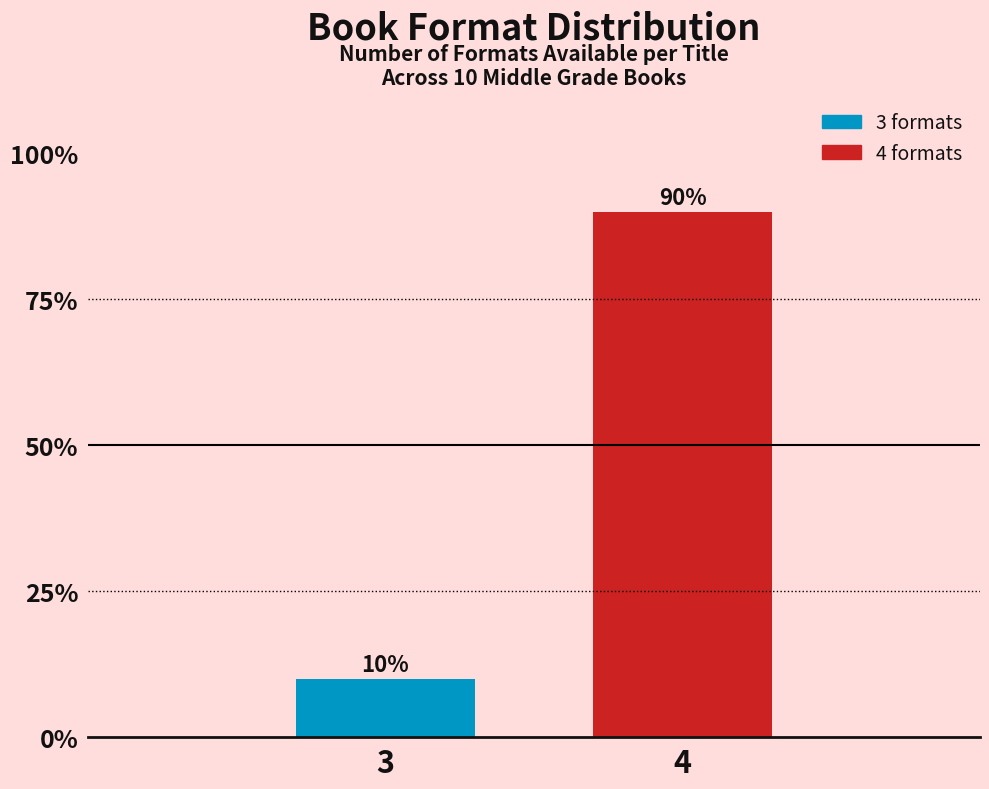

Reading left to right, extract all data points from this chart.

3=10	4=90